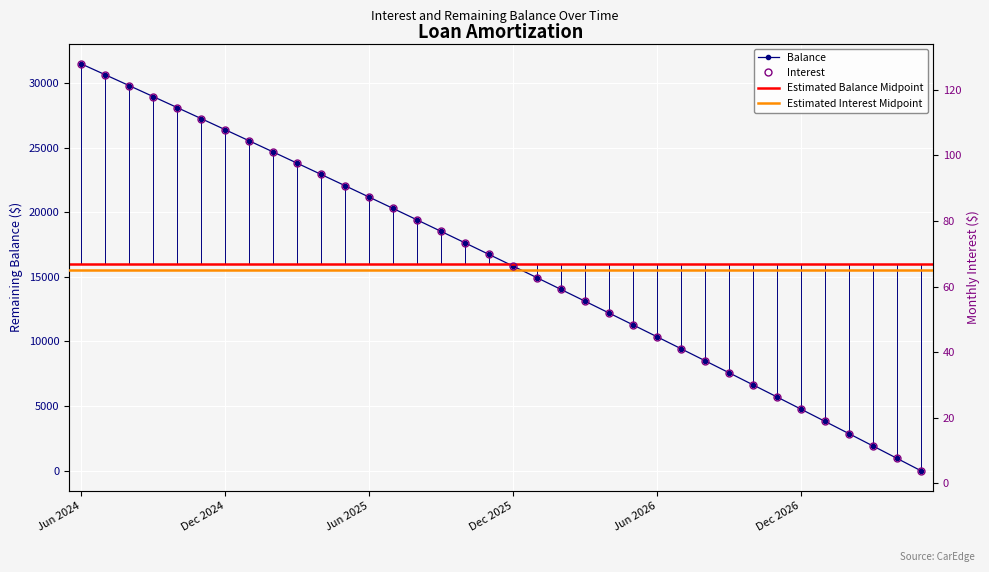

Rank the series at May 2025 from highest to lowest value.

Balance, Interest